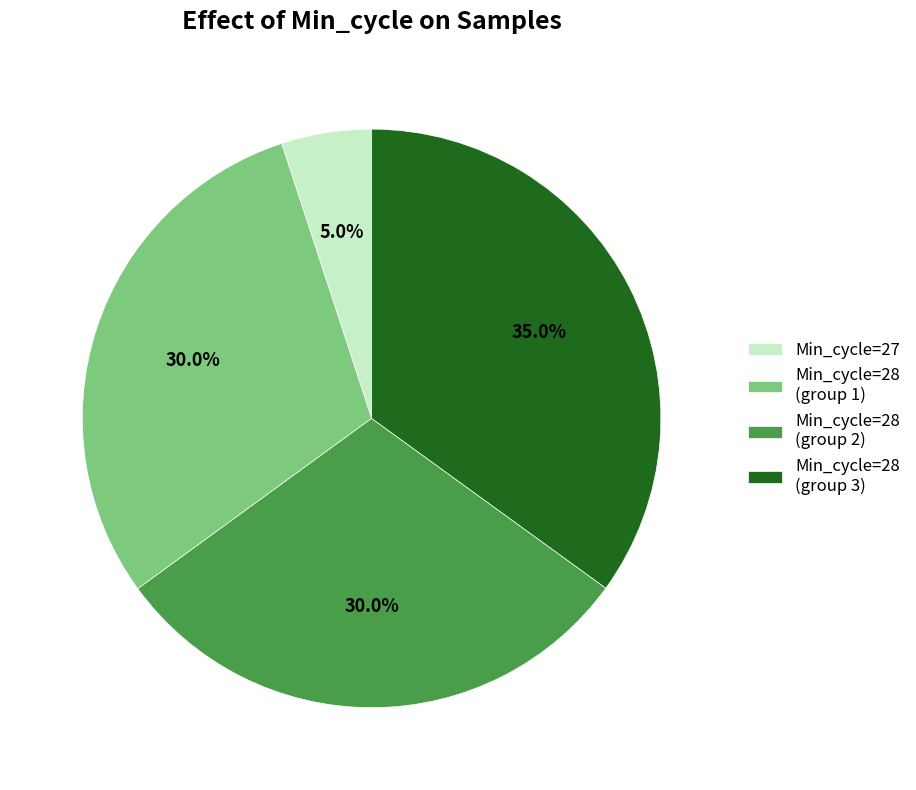

Between Min_cycle=28 (group 1) and Min_cycle=28 (group 3), which is larger?

Min_cycle=28 (group 3)